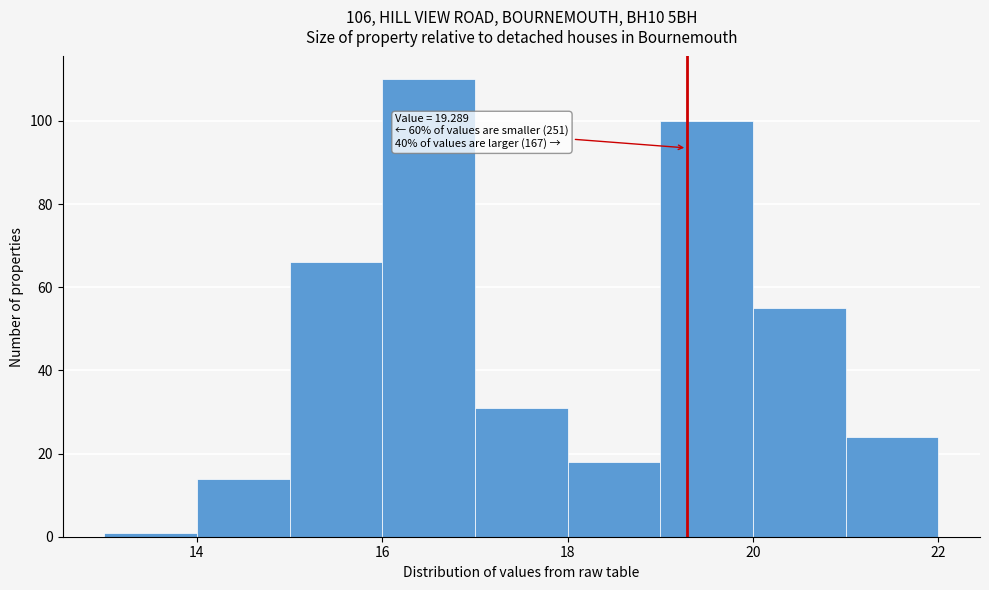

Which range on the x-axis has the tallest bar?

16 to 17